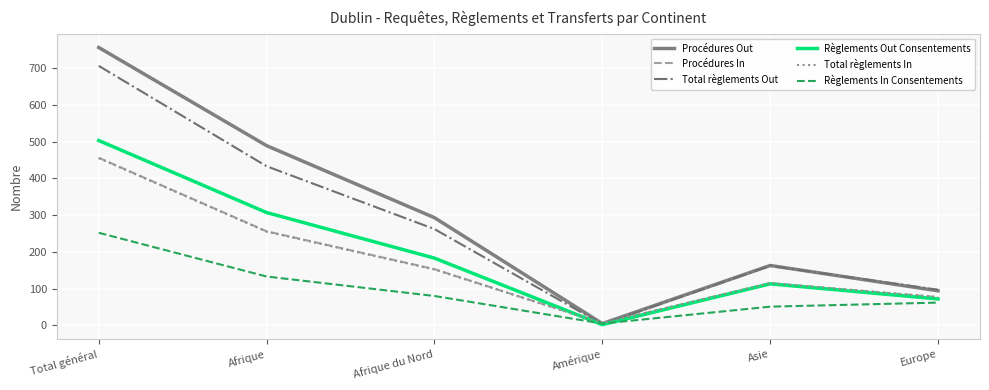

How many lines are shown in the chart?

6